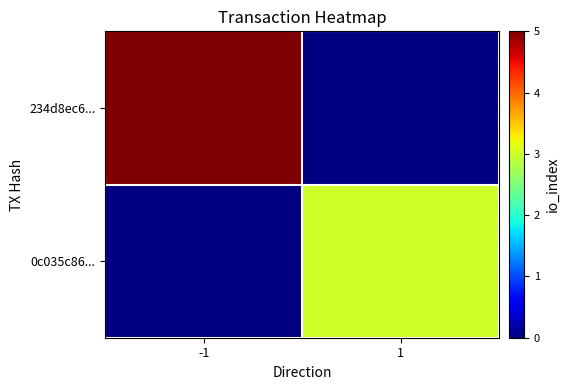

The 0c035c86... series shows 4.5 at 1. True or false?

False